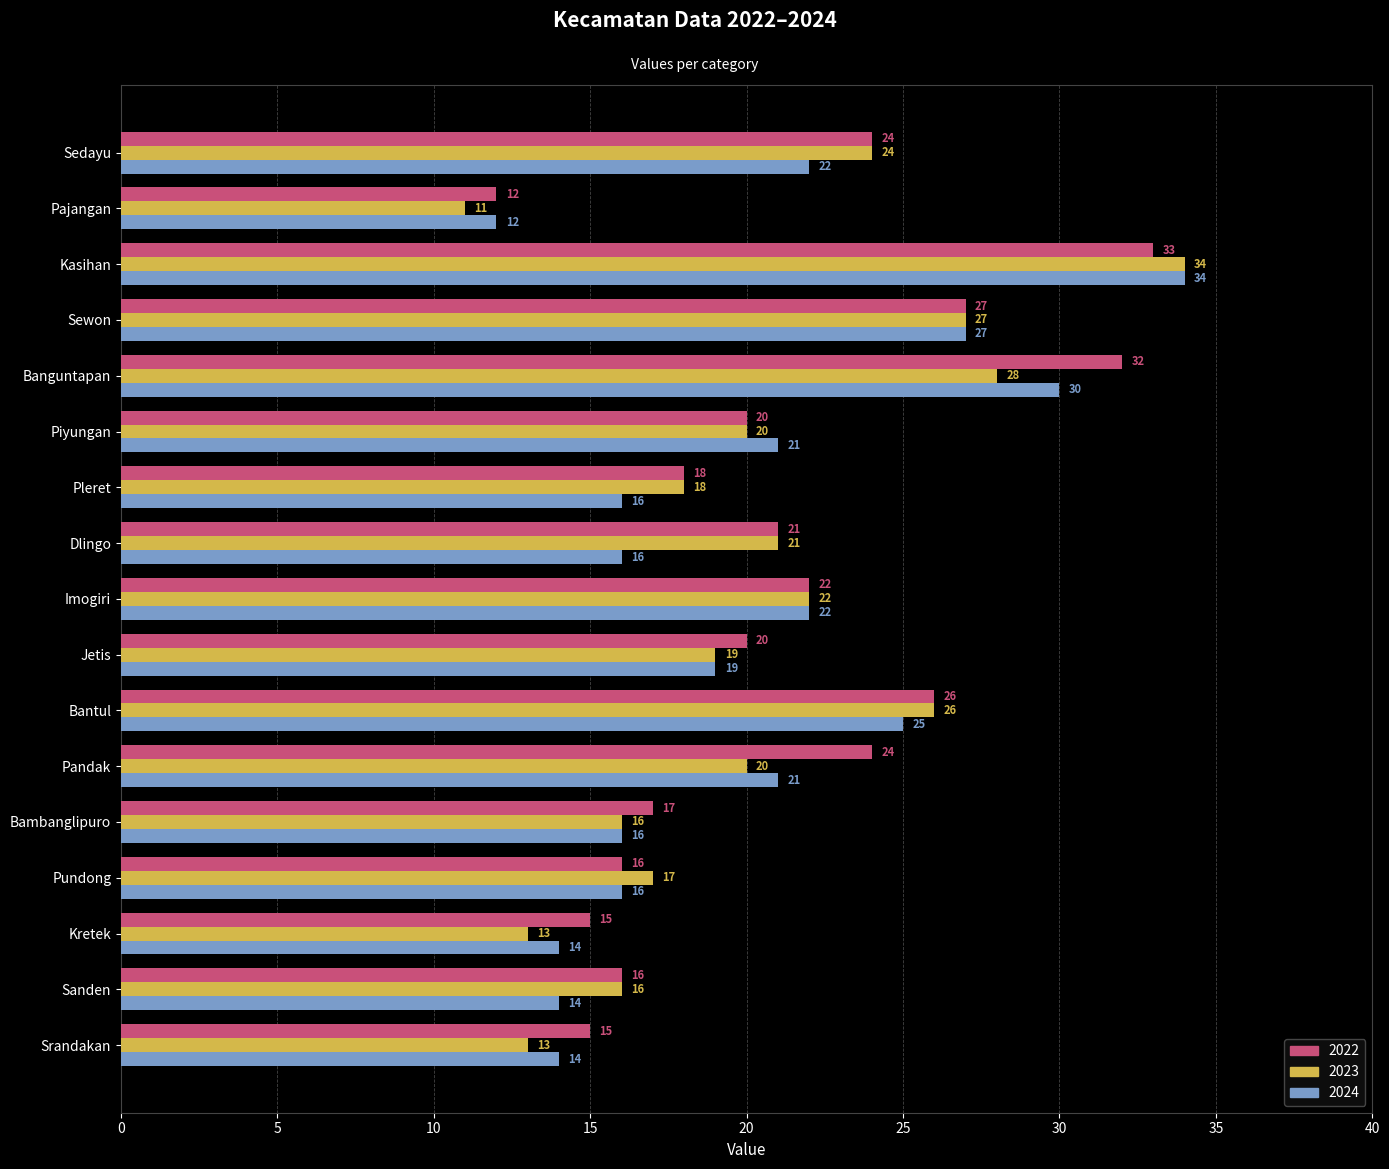

List the series in order of their overall mean, lowest first.

2024, 2023, 2022